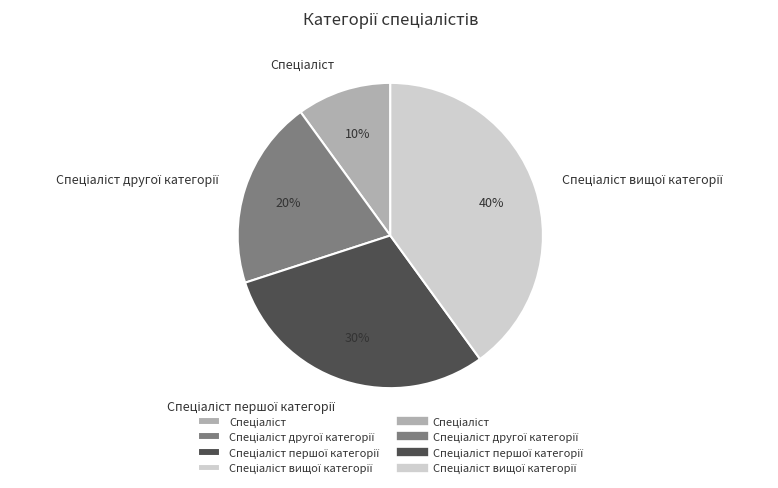

Is there any slice that represents more than half of the pie?

No